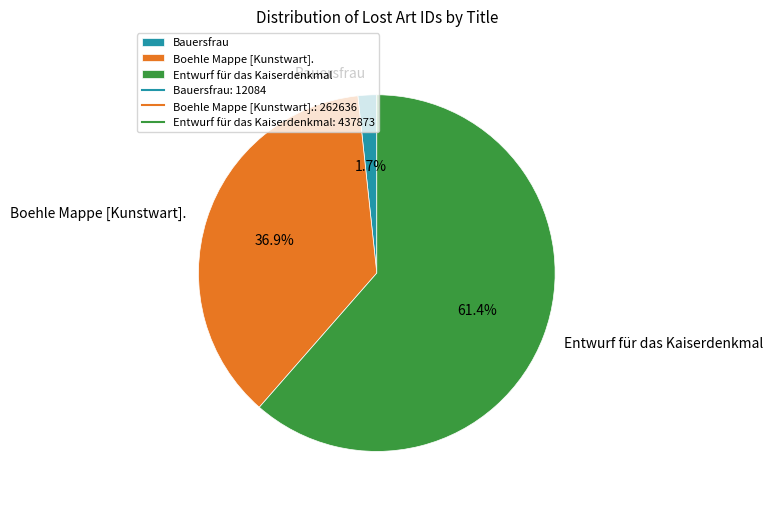

What is the ratio of the value at Entwurf für das Kaiserdenkmal to the value at Boehle Mappe [Kunstwart].?

1.7